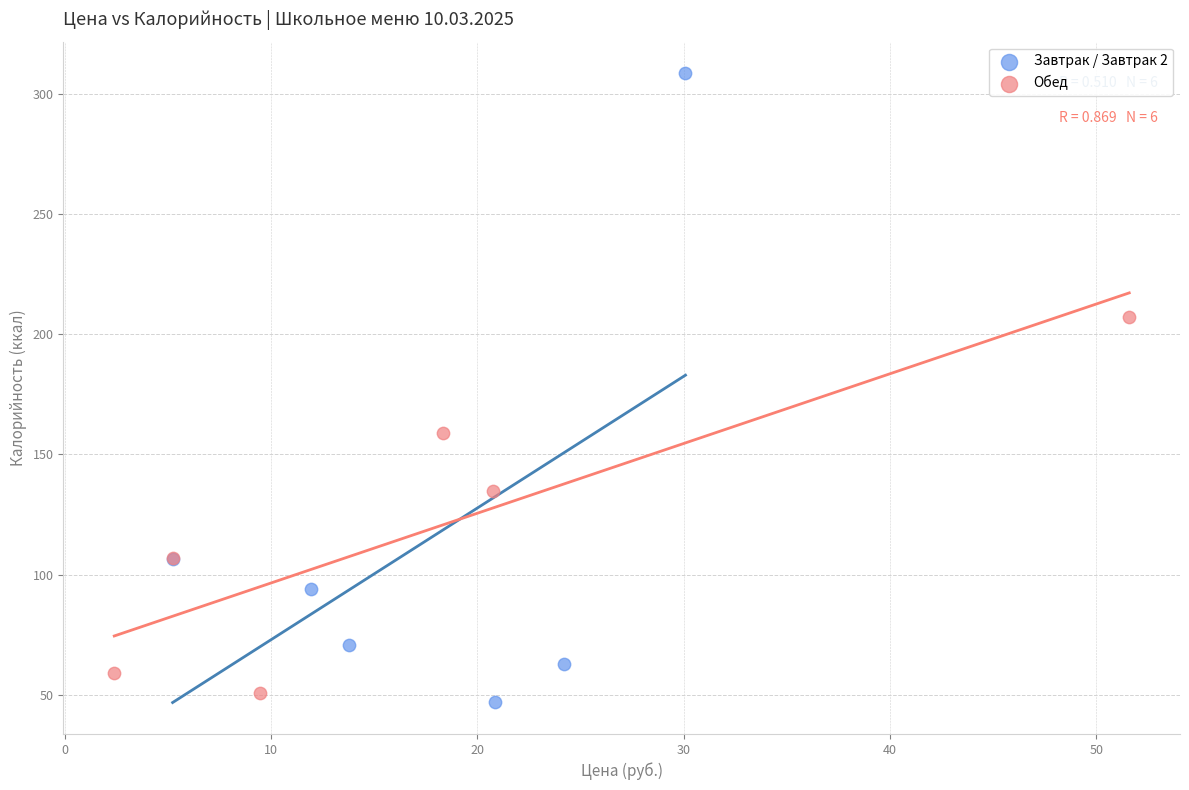

Which series reaches the minimum Y coordinate?

Завтрак / Завтрак 2